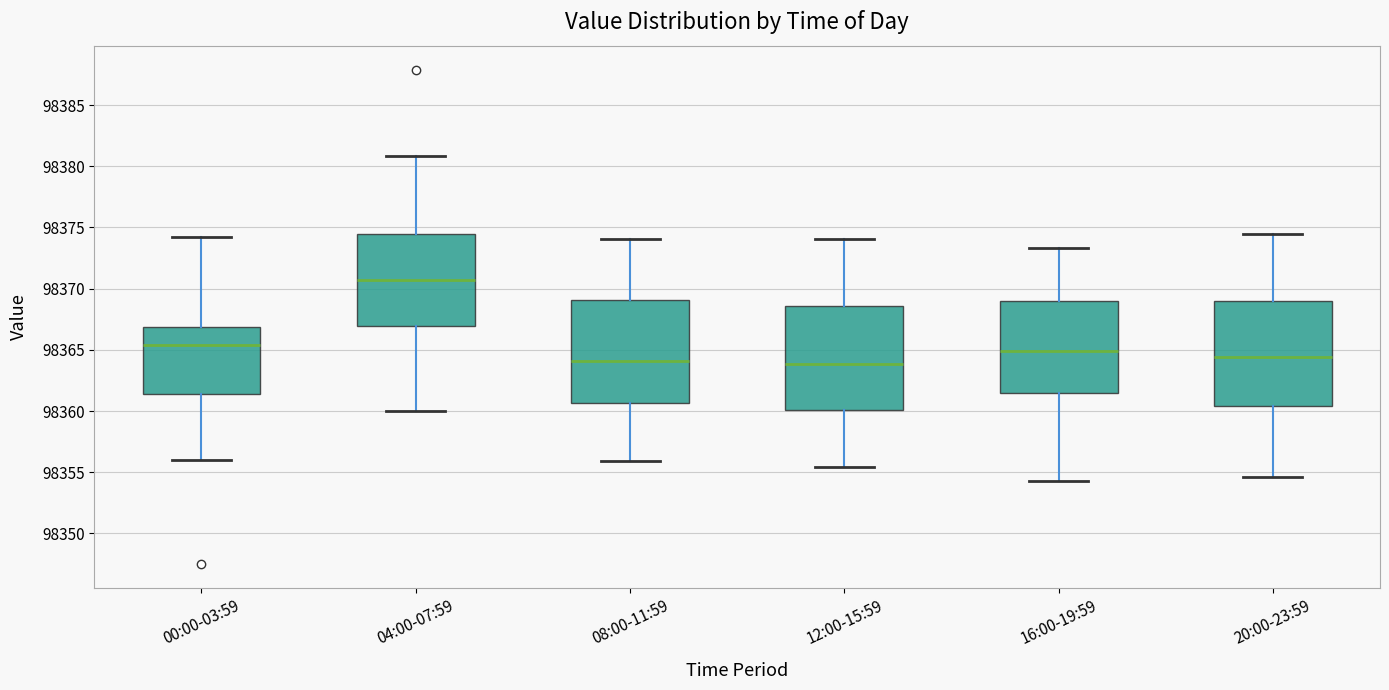

Reading left to right, transcribe this box plot: for each box, give where its median line is, the range the box spans, and where its two whiskers end, as read against the y-axis. The values are not printed on the chart, so give them approximately, as read against the axis.

00:00-03:59: median 98365.5, box 98361.5 to 98367.0, whiskers 98356.0 to 98374.0
04:00-07:59: median 98370.5, box 98367.0 to 98374.5, whiskers 98360.0 to 98381.0
08:00-11:59: median 98364.0, box 98360.5 to 98369.0, whiskers 98356.0 to 98374.0
12:00-15:59: median 98364.0, box 98360.0 to 98368.5, whiskers 98355.5 to 98374.0
16:00-19:59: median 98365.0, box 98361.5 to 98369.0, whiskers 98354.5 to 98373.5
20:00-23:59: median 98364.5, box 98360.5 to 98369.0, whiskers 98354.5 to 98374.5